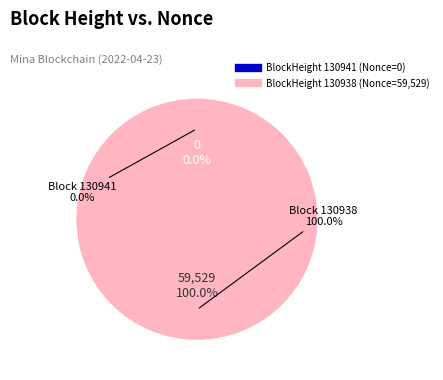

What is the change in value from 130941 to 130938?

+59529